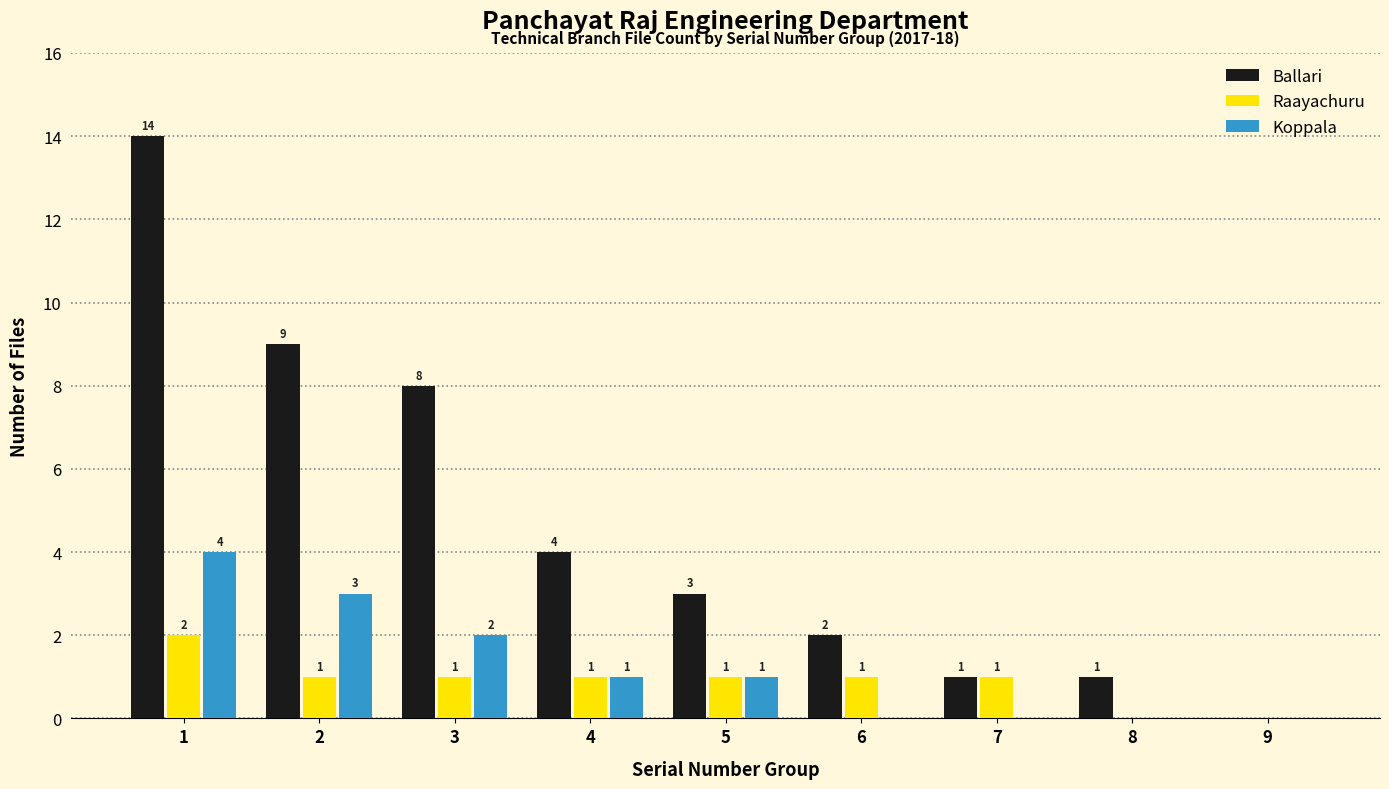

What is the maximum value for Ballari?

14